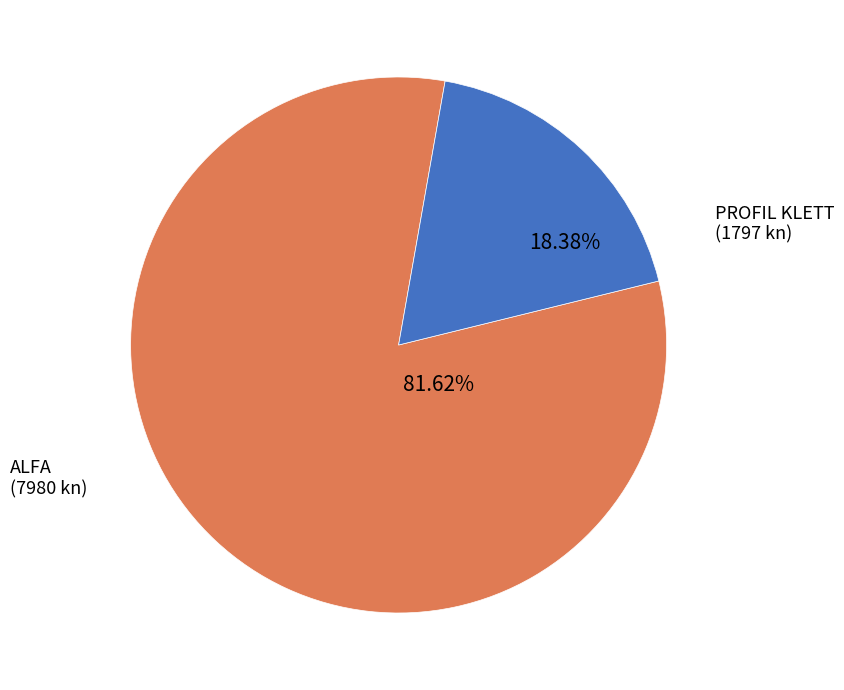

Is there a majority slice in this chart?

Yes